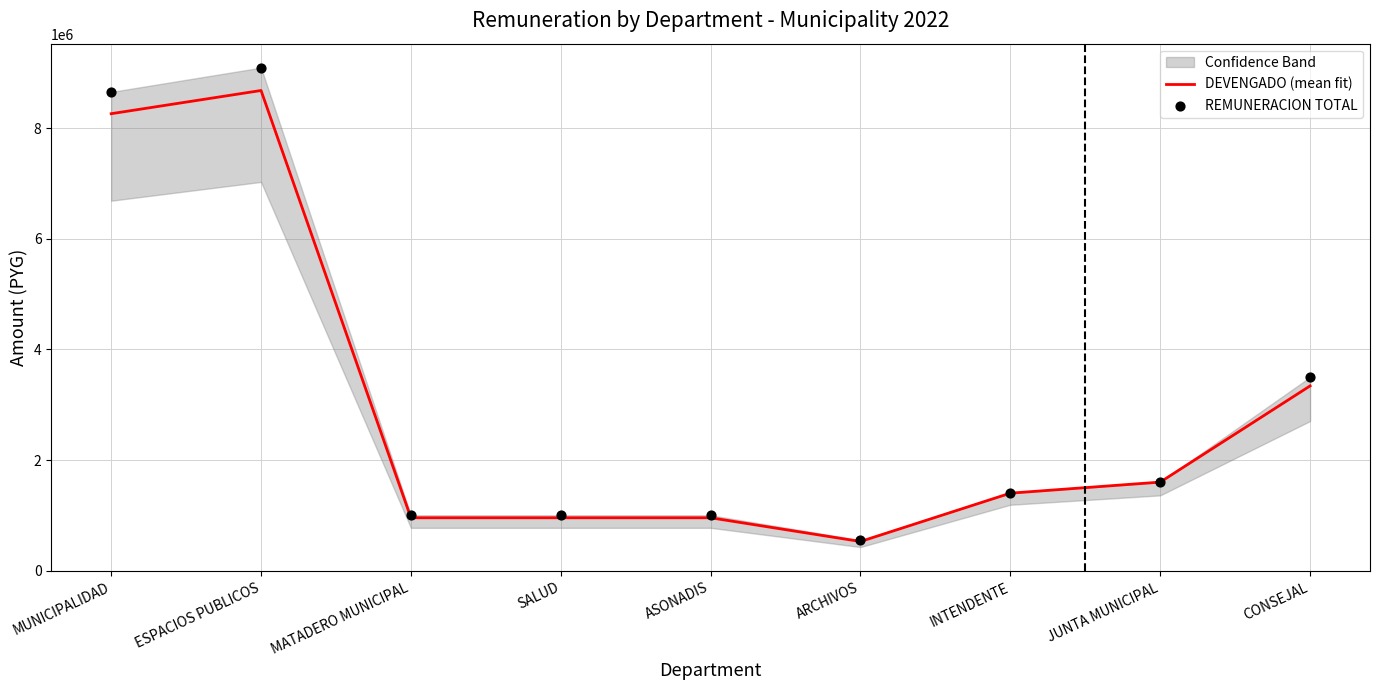

Is the value of DEVENGADO (mean fit) at INTENDENTE greater than the value of REMUNERACION TOTAL at MATADERO MUNICIPAL?

Yes